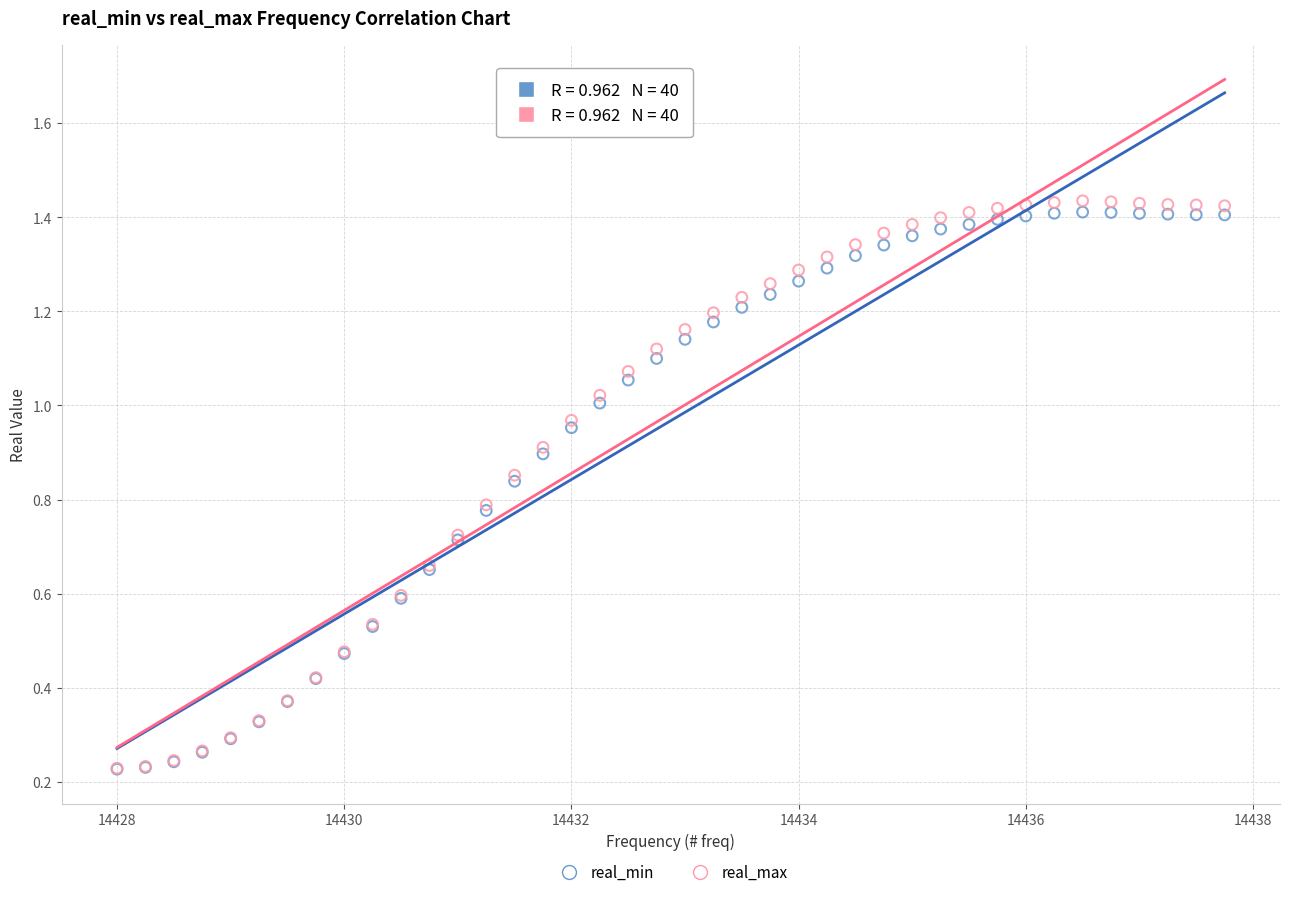

Which series contains the highest Y value?

real_max